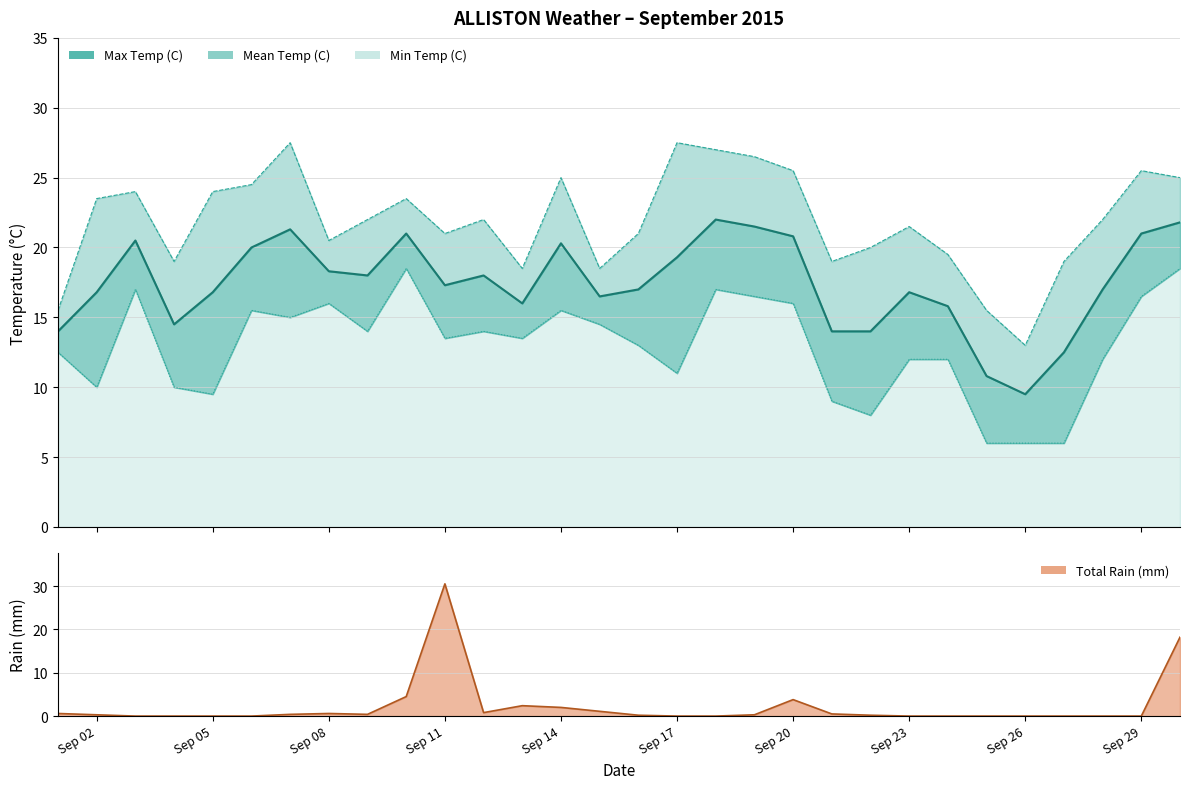

What are all the series names shown in the legend?

Max Temp (C), Mean Temp (C), Min Temp (C), Total Rain (mm)